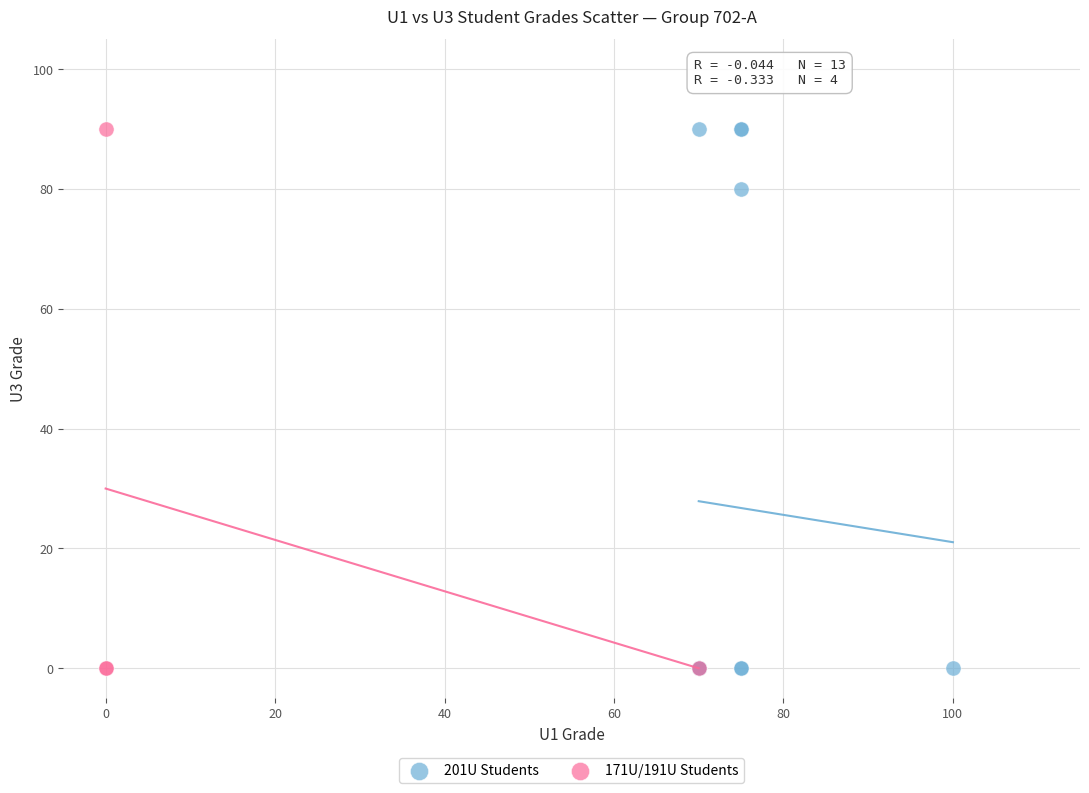

Which series has the widest spread of Y values?

201U Students